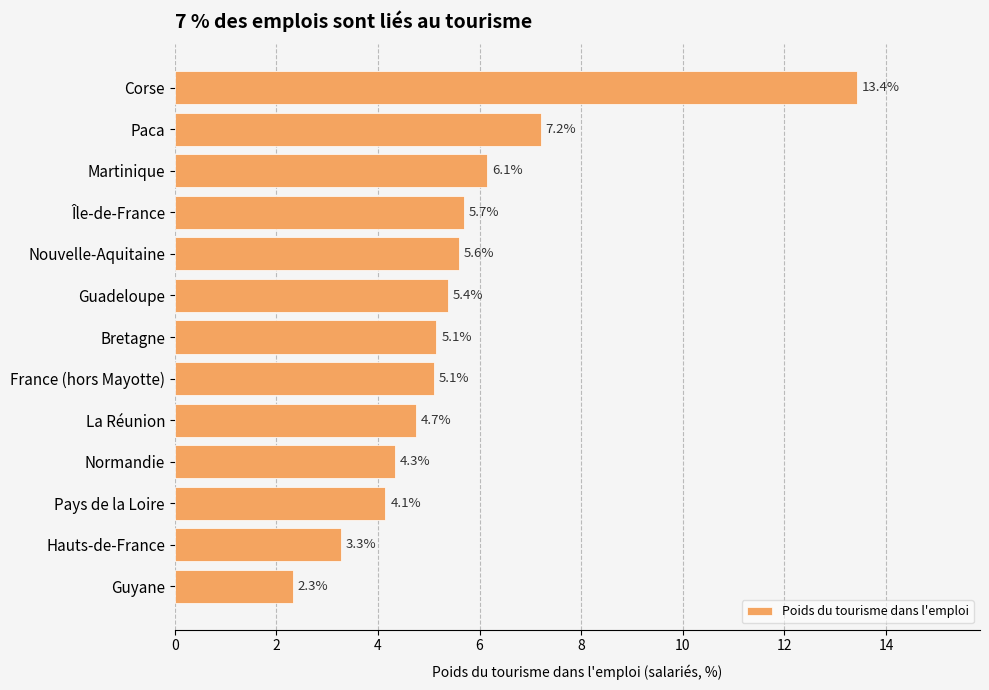

Reading bottom to top, extract all data points from this chart.

2.3	3.3	4.1	4.3	4.7	5.1	5.1	5.4	5.6	5.7	6.1	7.2	13.4